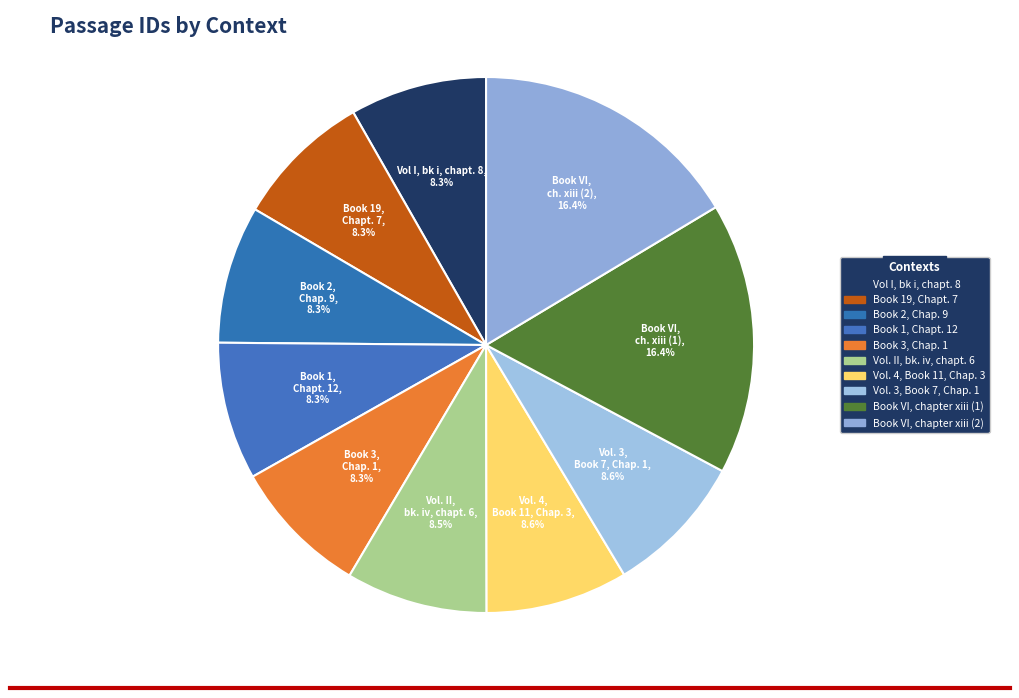

How many segments does this pie chart have?

10